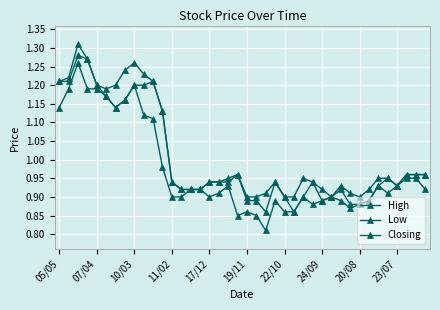

Does the chart have visible grid lines?

Yes